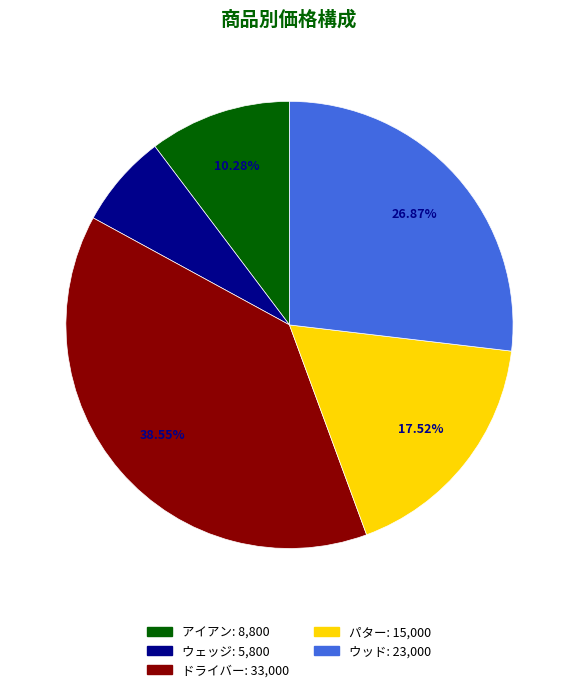

To the nearest percent, what is the average slice percentage?

20%